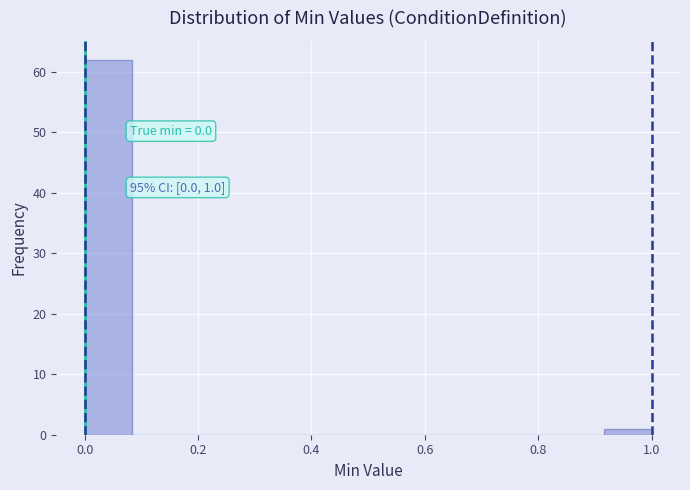

Which range on the x-axis has the tallest bar?

0.00 to 0.08